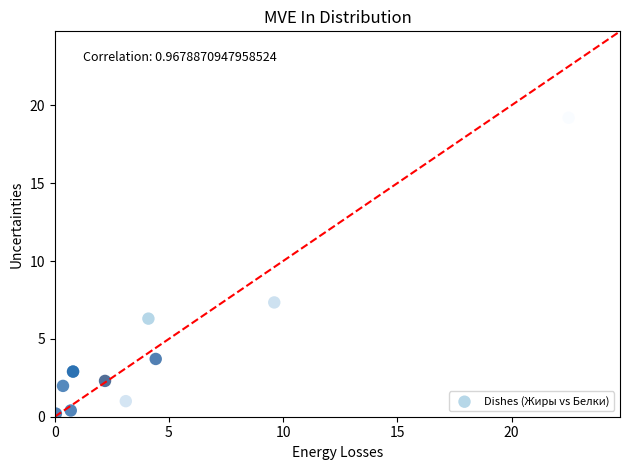

What Y value in the scatter plot is closest to 9?

7.3